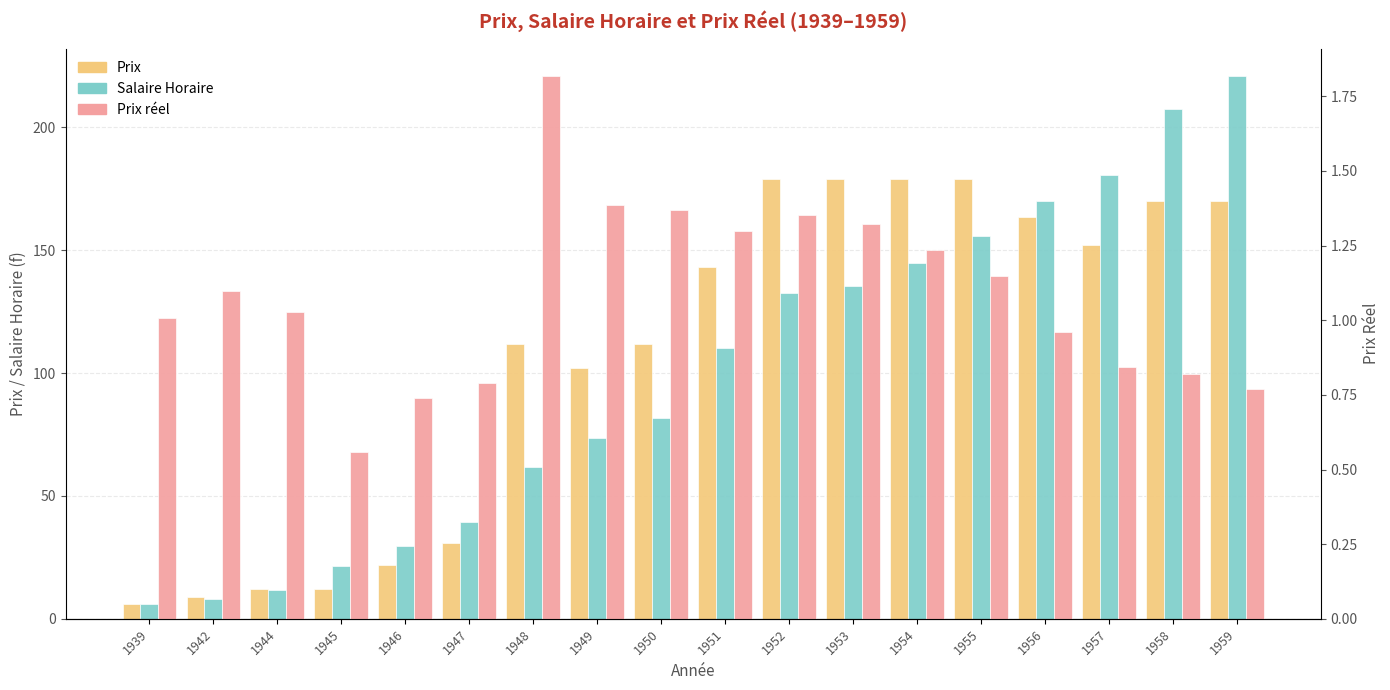

True or false: Prix has a value of 6.0 at 1939.

True